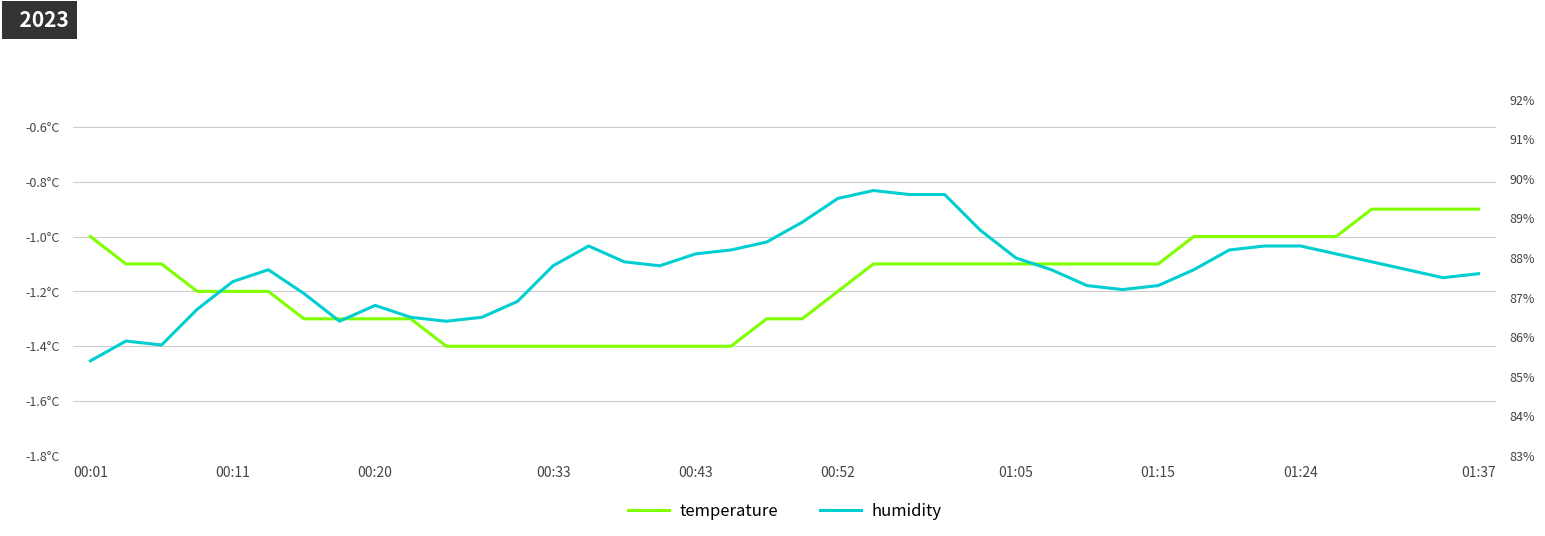

What is the difference between the humidity values at 12 and 00:01?

1.5